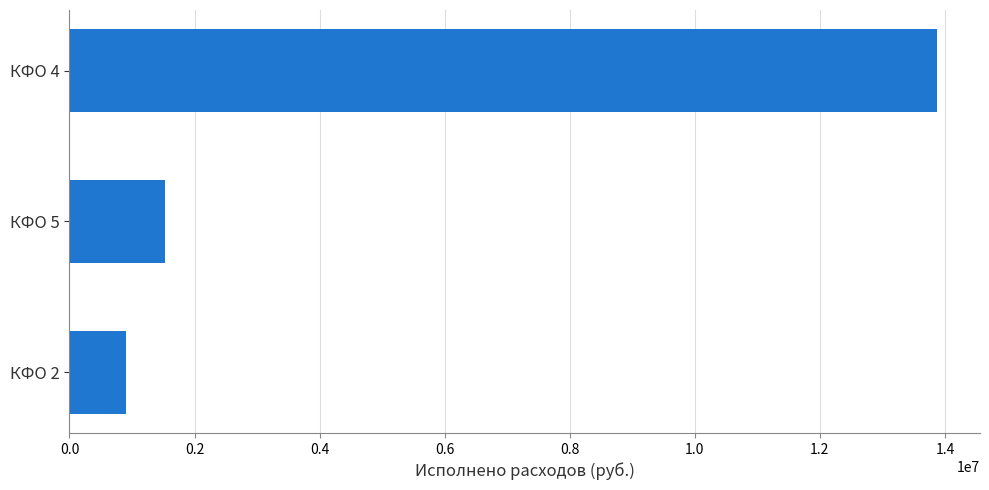

Is it true that the value at КФО 5 is 611998.9?

False